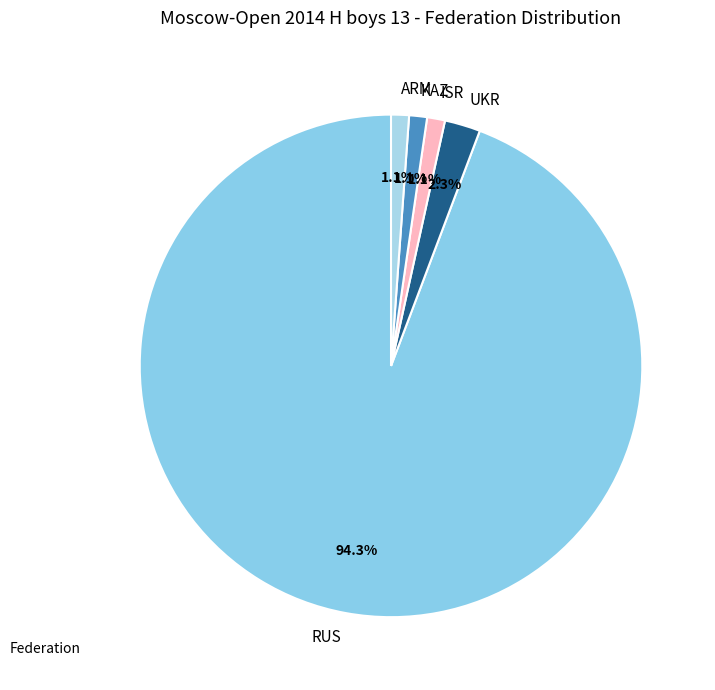

Combined, do KAZ and ISR account for over 50%?

No